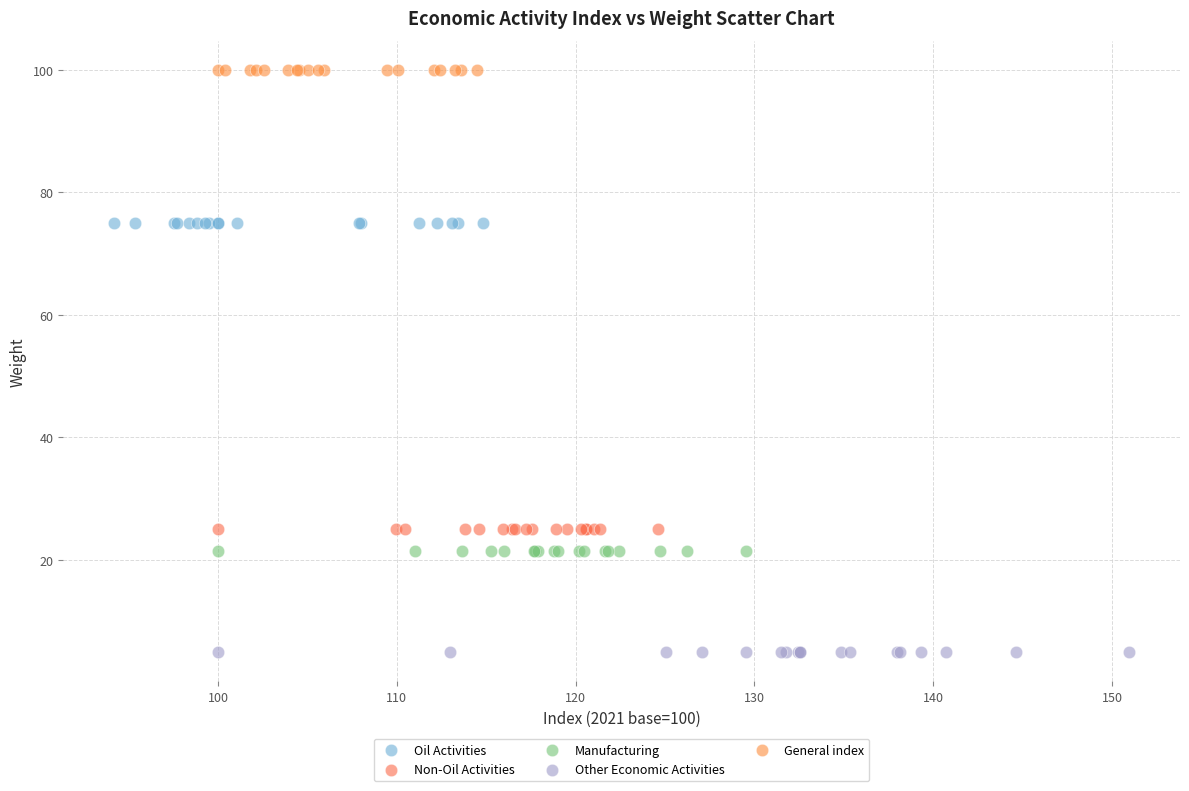

Which series contains the lowest Y value?

Other Economic Activities